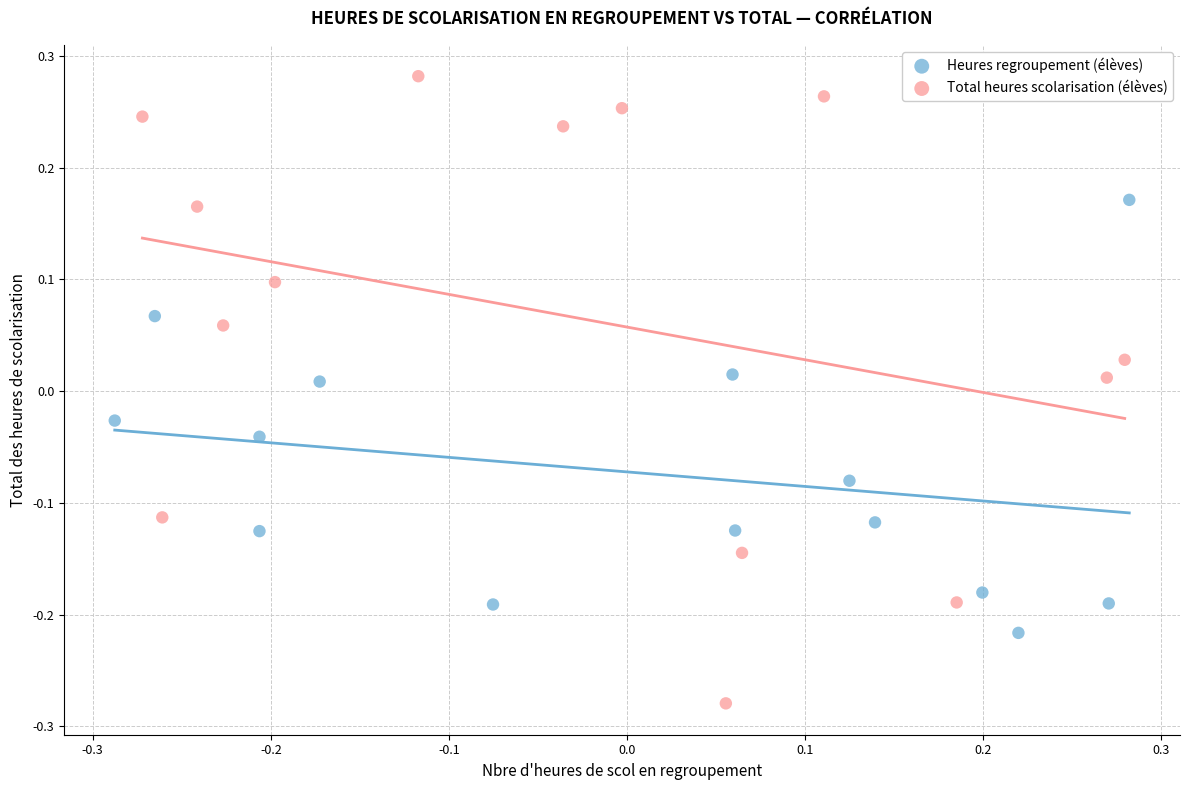

Which series contains the highest Y value?

Total heures scolarisation (élèves)